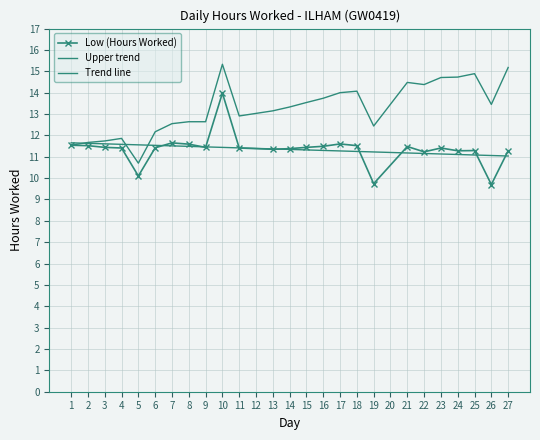

How many intersections are there between Low (Hours Worked) and Trend line?

9